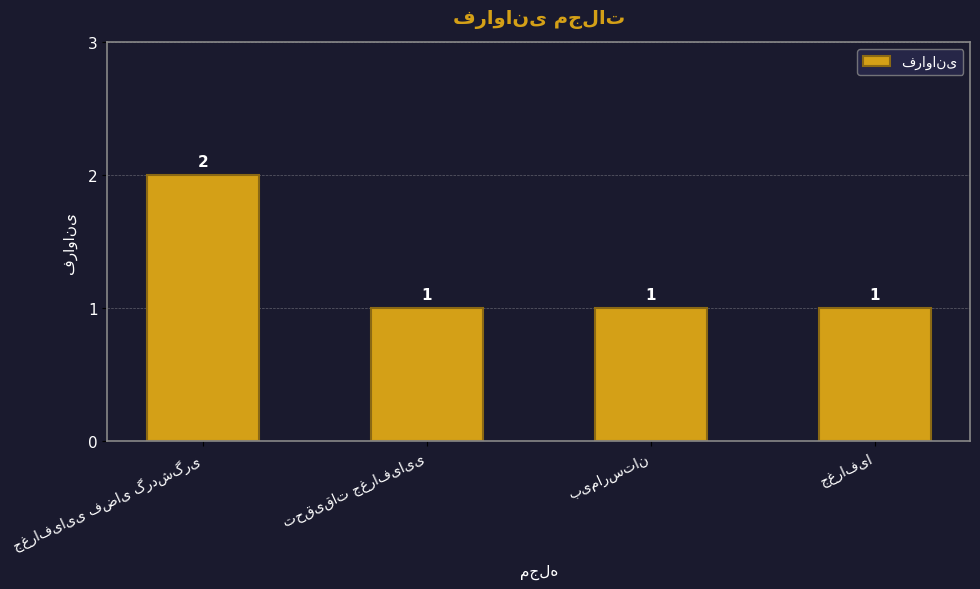

Count the values in the range 1 to 2.

4